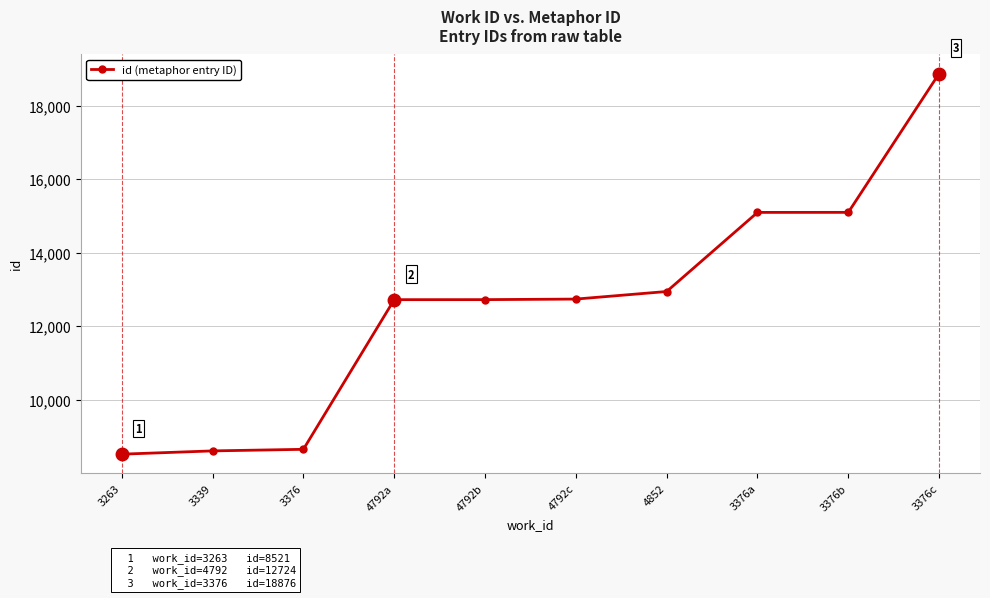

Which label corresponds to the largest value in the chart?

3376c